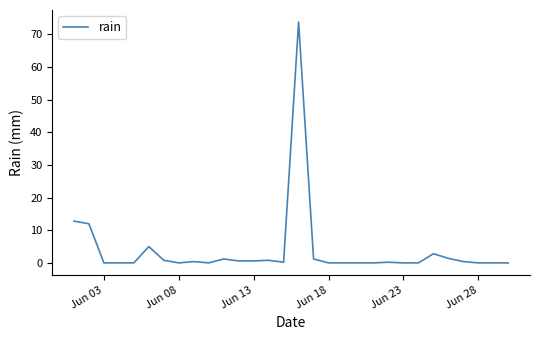

What is the greatest value displayed?

73.8